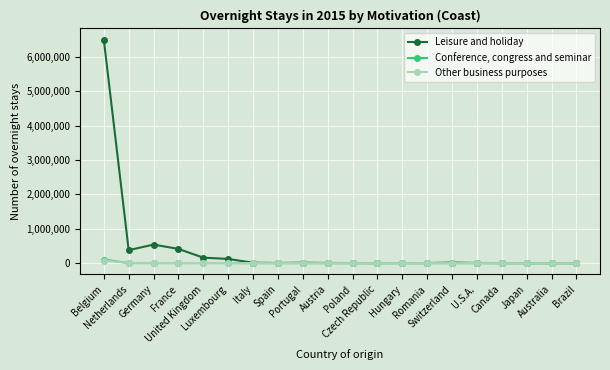

Rank the series at Australia from lowest to highest value.

Other business purposes, Conference, congress and seminar, Leisure and holiday